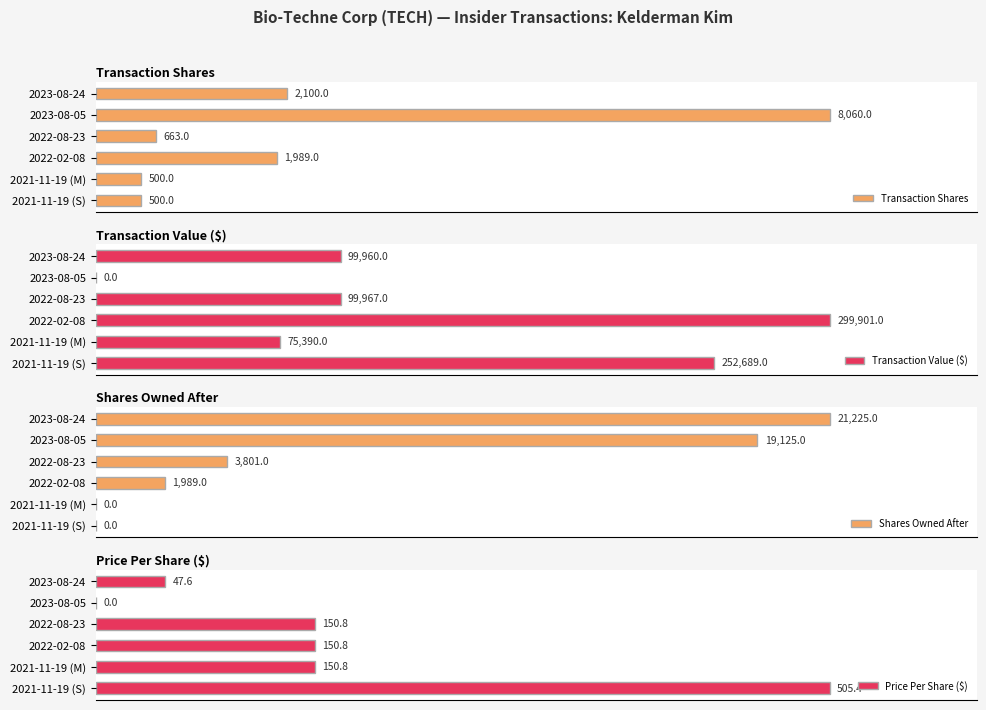

Which series has the widest spread of values?

Transaction Value ($)